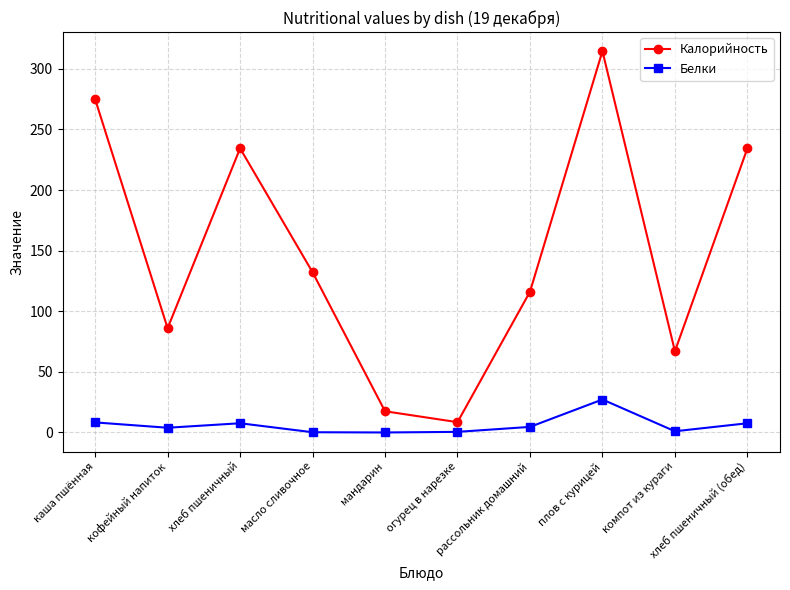

True or false: Белки and Калорийность cross at least once.

False